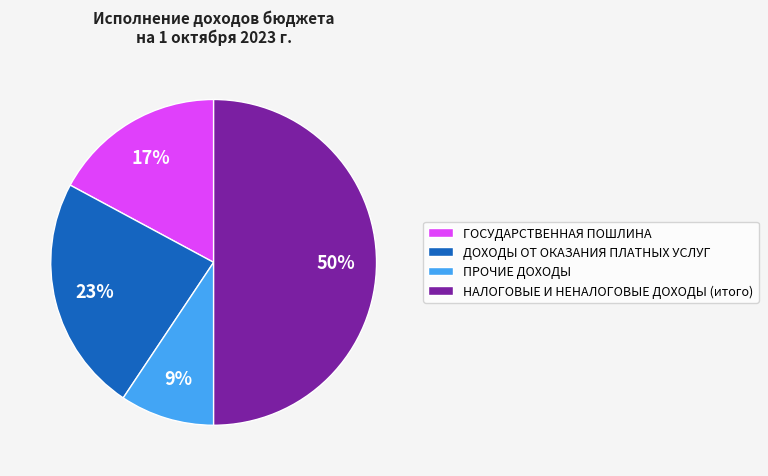

Rank the categories by value from lowest to highest.

ПРОЧИЕ ДОХОДЫ, ГОСУДАРСТВЕННАЯ ПОШЛИНА, ДОХОДЫ ОТ ОКАЗАНИЯ ПЛАТНЫХ УСЛУГ, НАЛОГОВЫЕ И НЕНАЛОГОВЫЕ ДОХОДЫ (итого)